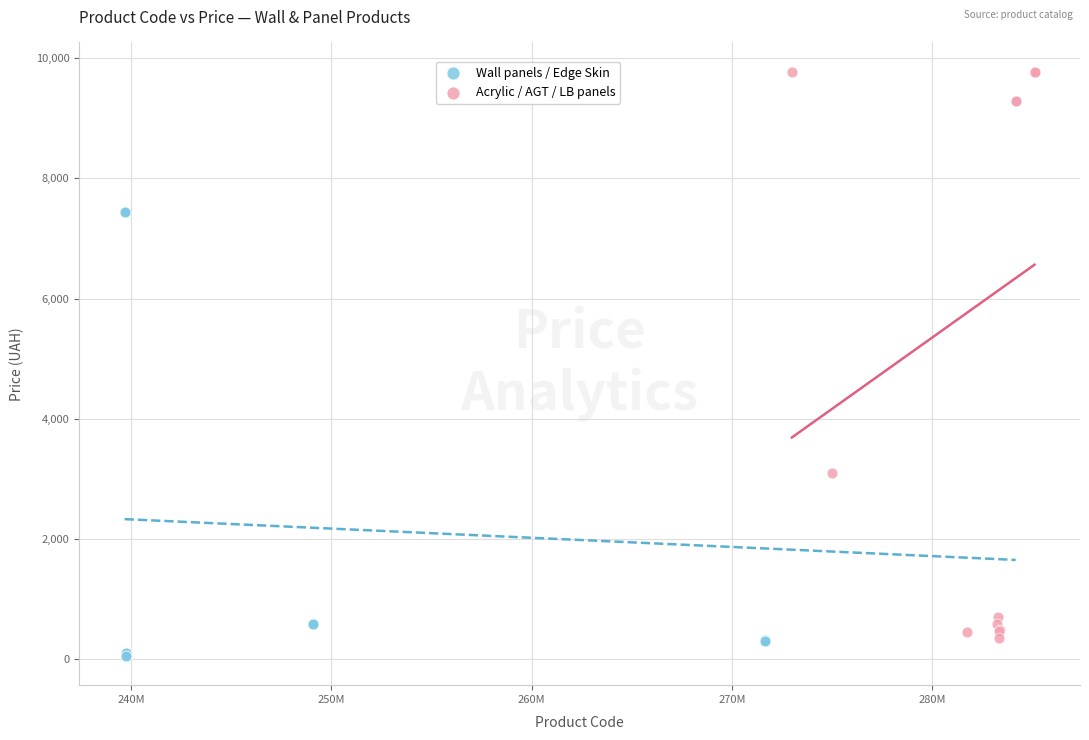

Which series reaches the maximum Y coordinate?

Acrylic / AGT / LB panels